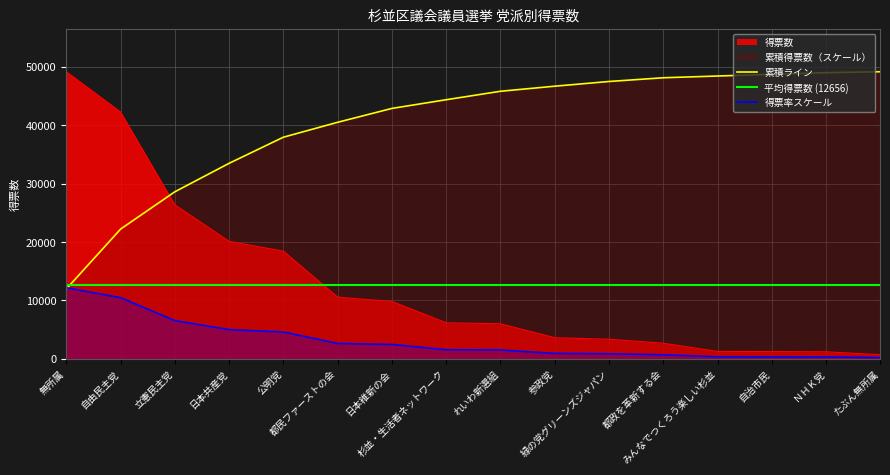

Reading right to left, list all the values displayed in this chart.

663.0	1160.0	1199.6	1231.0	2632.0	3320.0	3581.0	5966.0	6134.0	9793.2	10528.0	18417.5	20094.0	26346.8	42259.0	49163.9